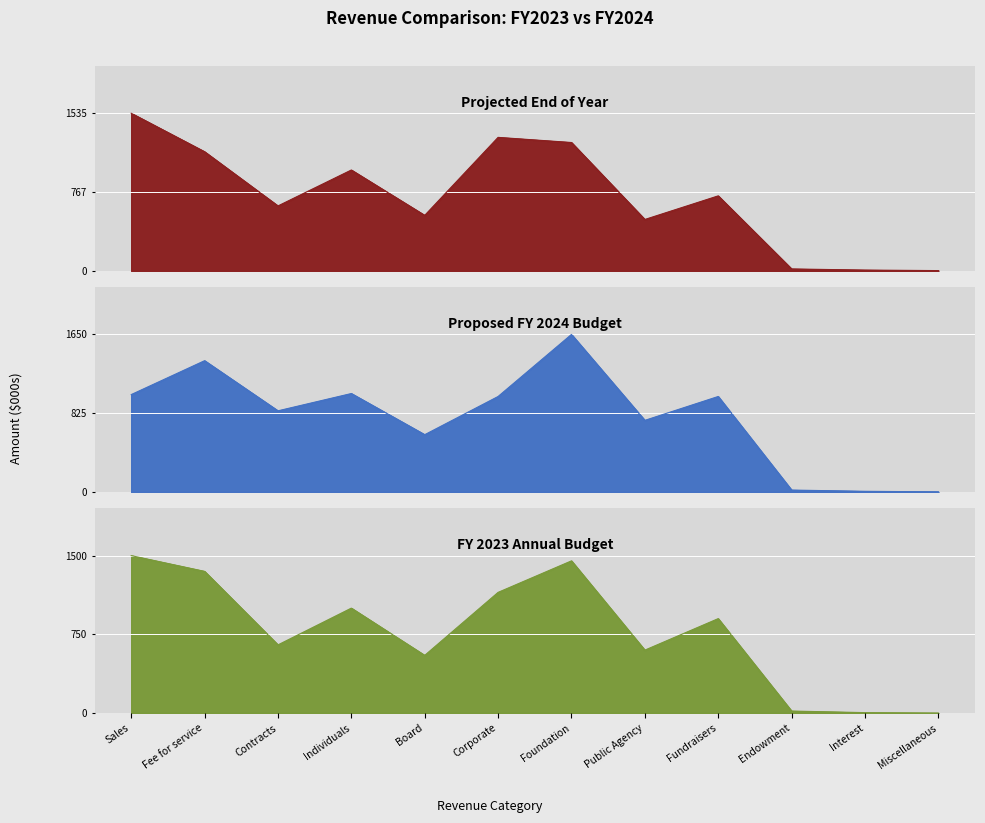

Where is the first local minimum for Projected End of Year?

Contracts